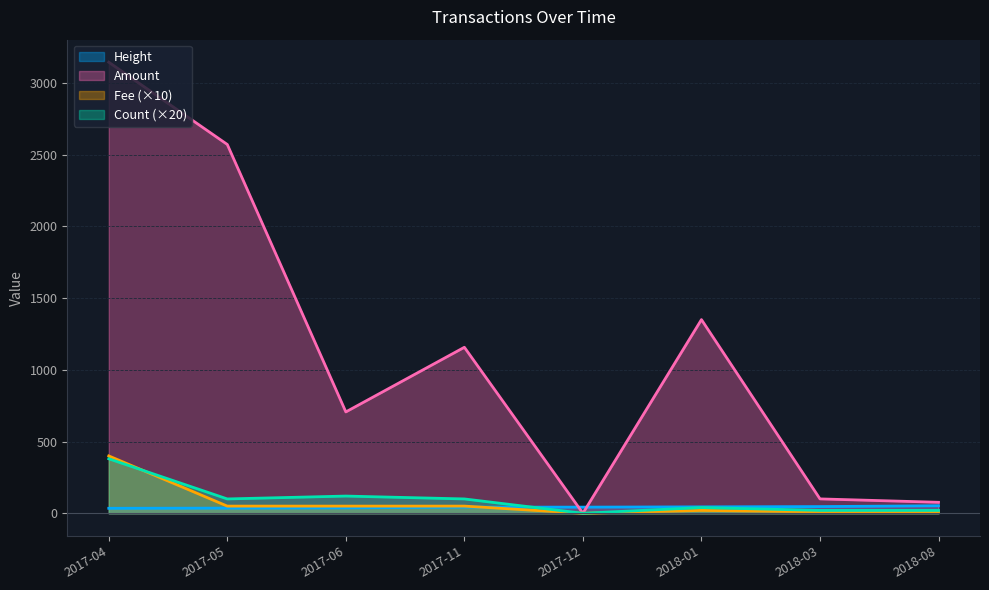

How many values in the Height series exceed 42?

5